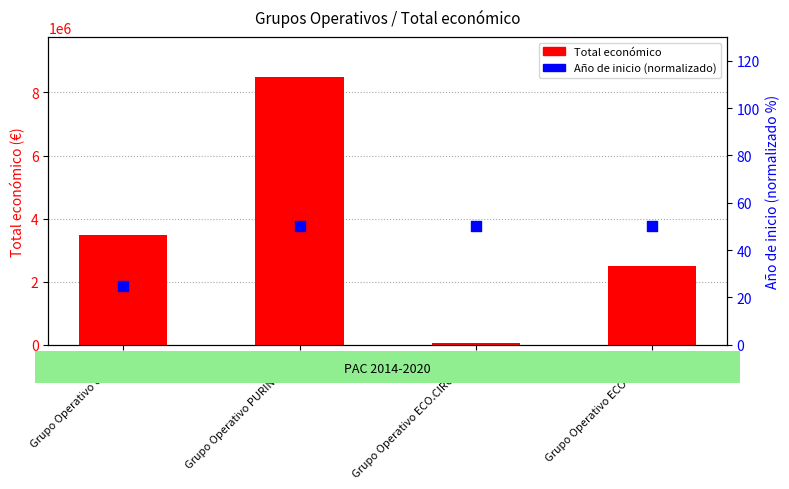

At how many categories does at least one series exceed 6667289?

1